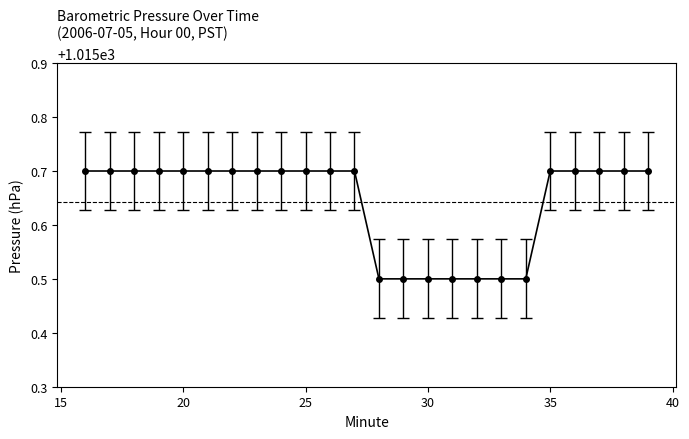

What is the smallest value displayed?

1015.5